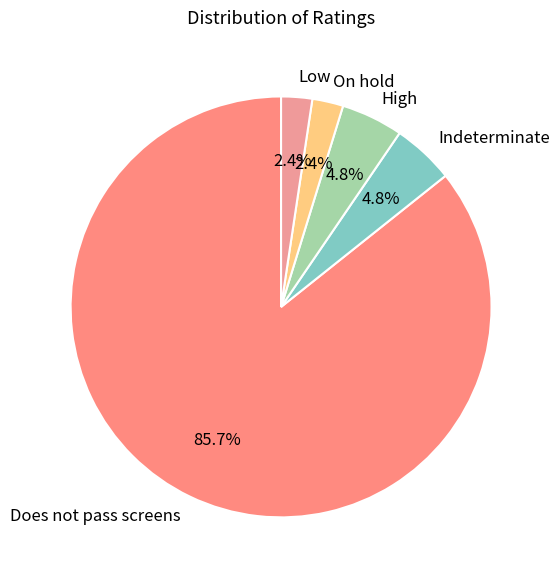

To the nearest percent, what is the difference between the Does not pass screens and On hold slice percentages?

83%